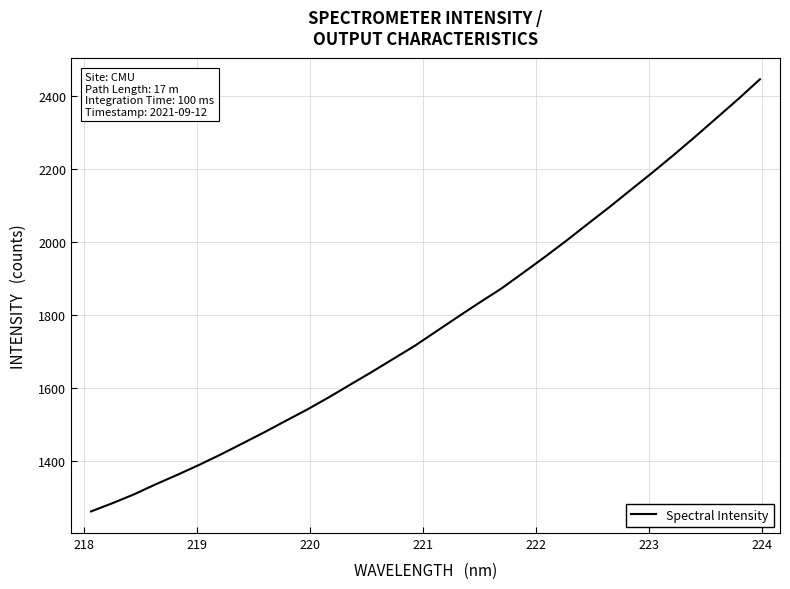

What is the greatest value displayed?

2445.2